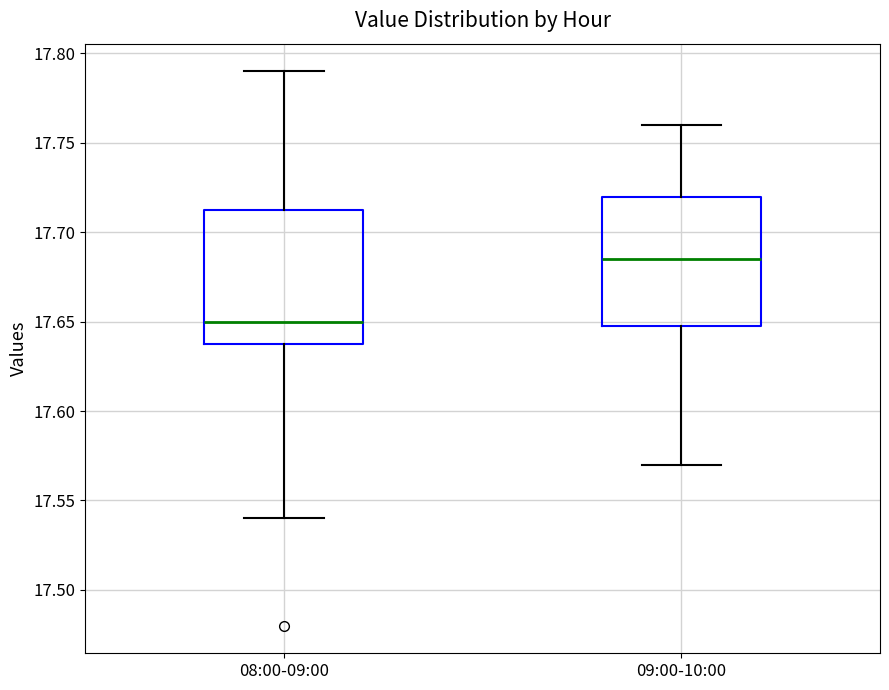

Which box's median line is the highest?

09:00-10:00